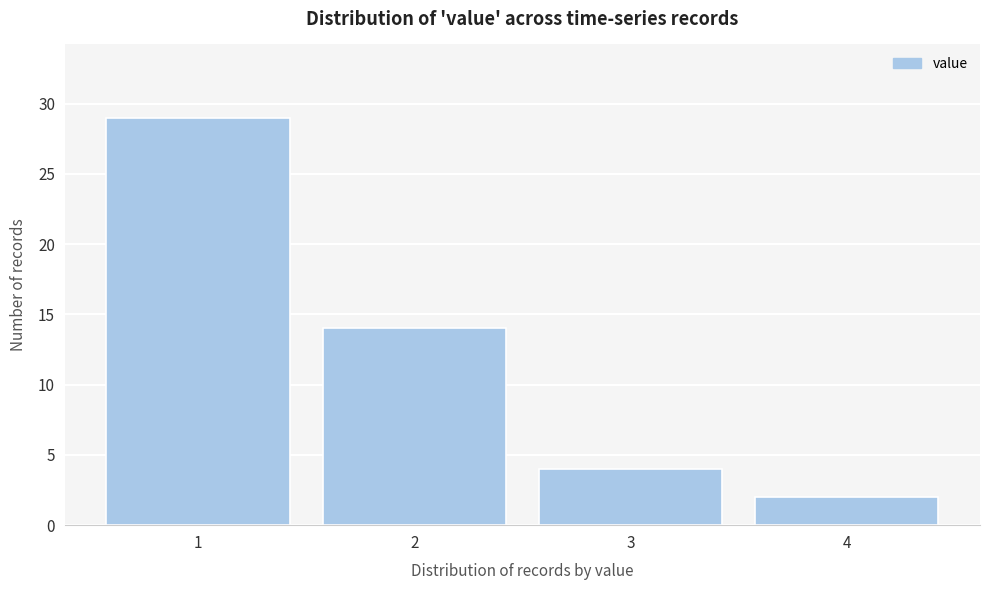

Reading left to right, what are all the values shown in this chart?

1=29	2=14	3=4	4=2